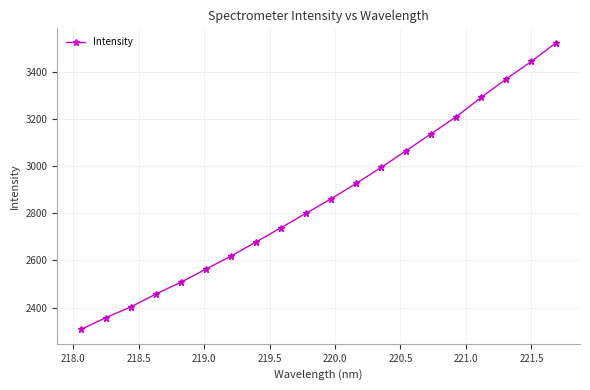

What is the value of the 5th point from the left?

2507.7